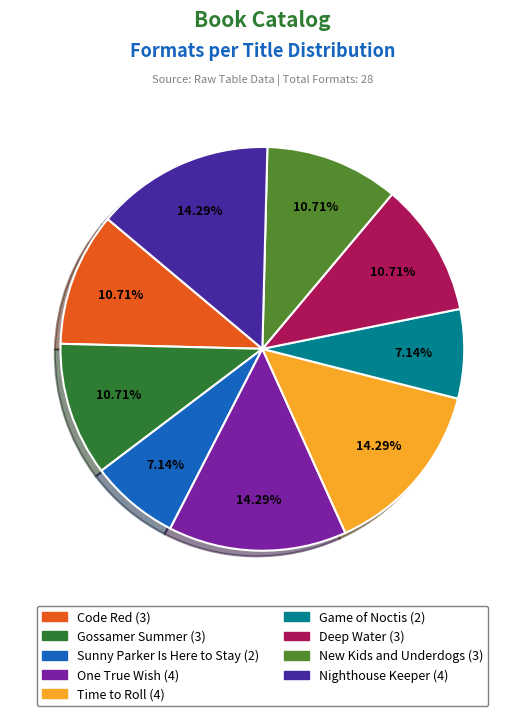

Is there any slice that represents more than half of the pie?

No